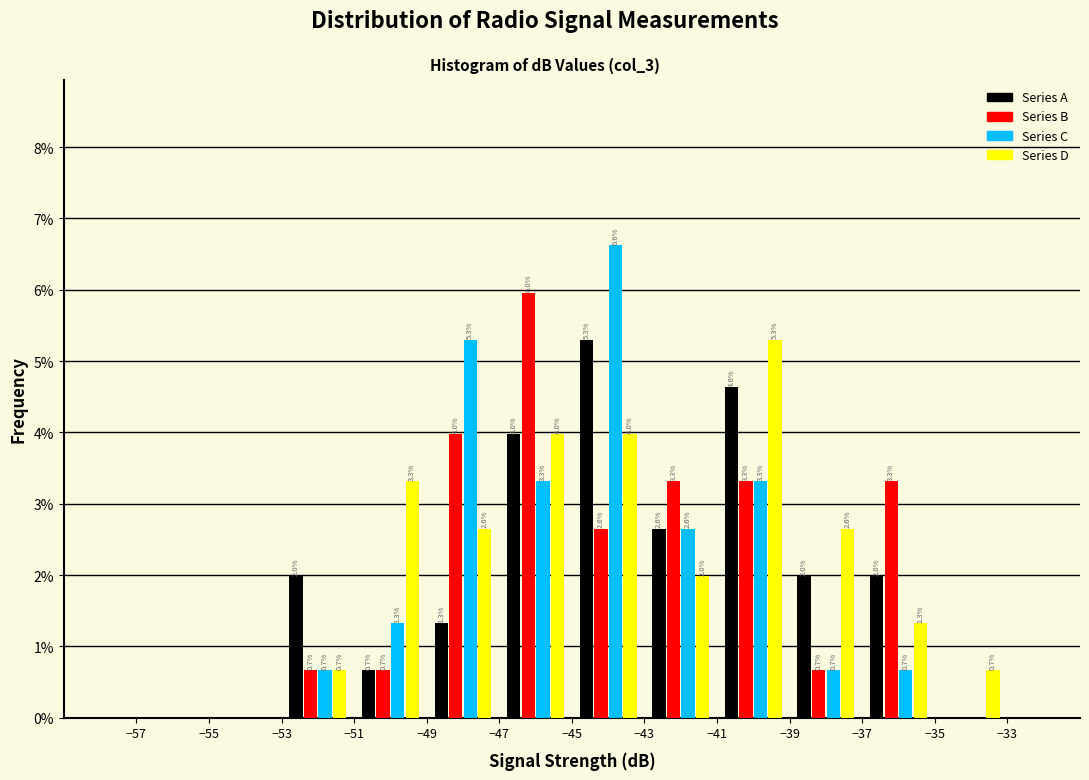

In the Series D series, which range on the x-axis has the tallest bar?

-41 to -39